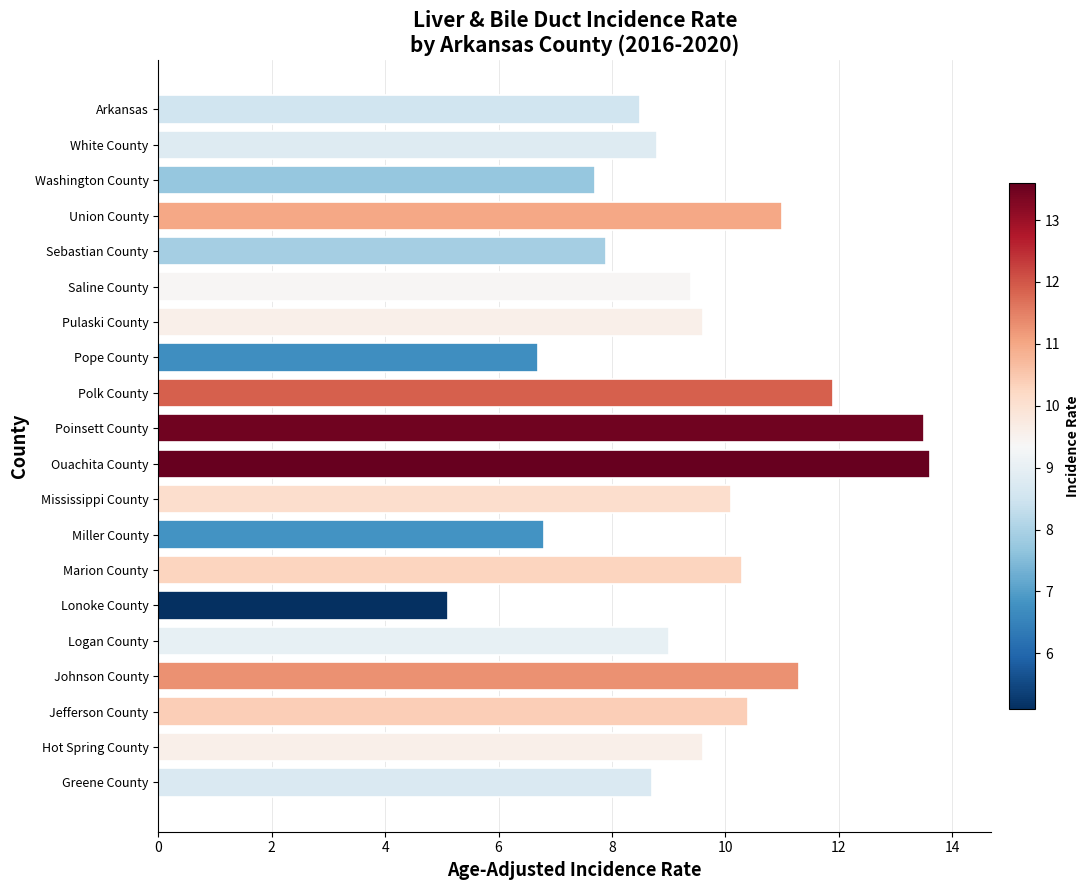

Reading top to bottom, transcribe all the data shown in this chart.

8.5	8.8	7.7	11.0	7.9	9.4	9.6	6.7	11.9	13.5	13.6	10.1	6.8	10.3	5.1	9.0	11.3	10.4	9.6	8.7